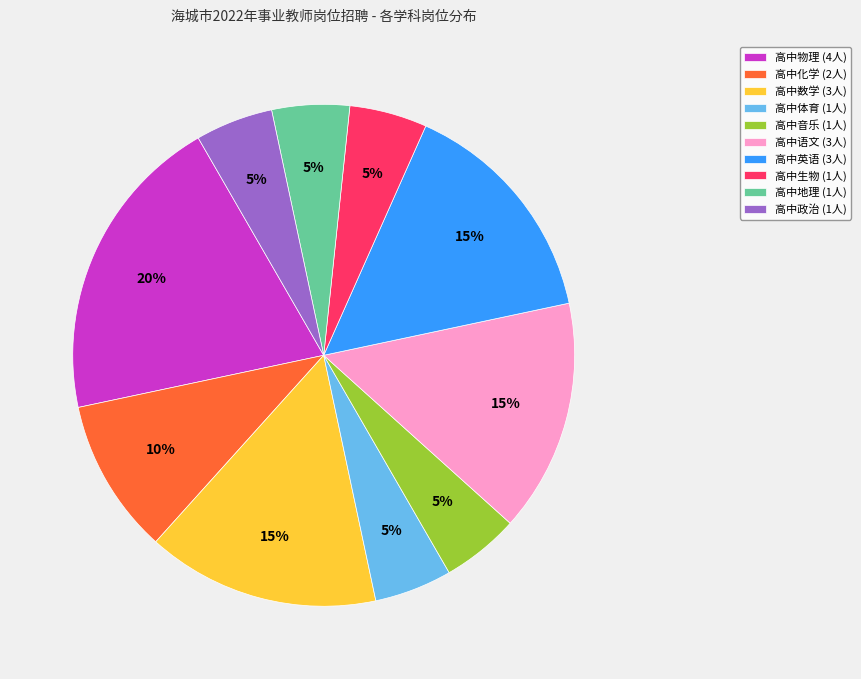

Combined, do 高中化学 and 高中英语 account for over 50%?

No